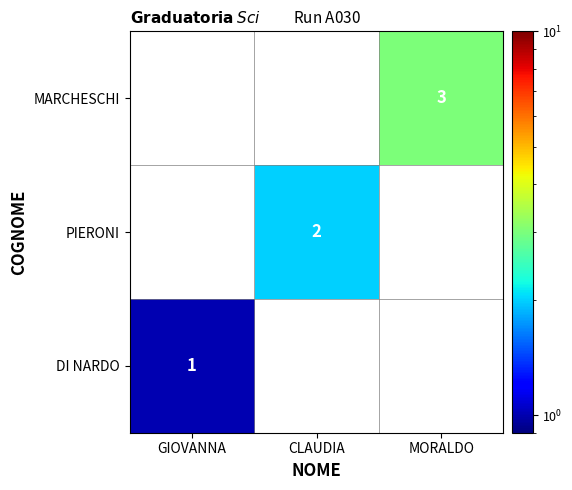

Count the number of data series in this chart.

3